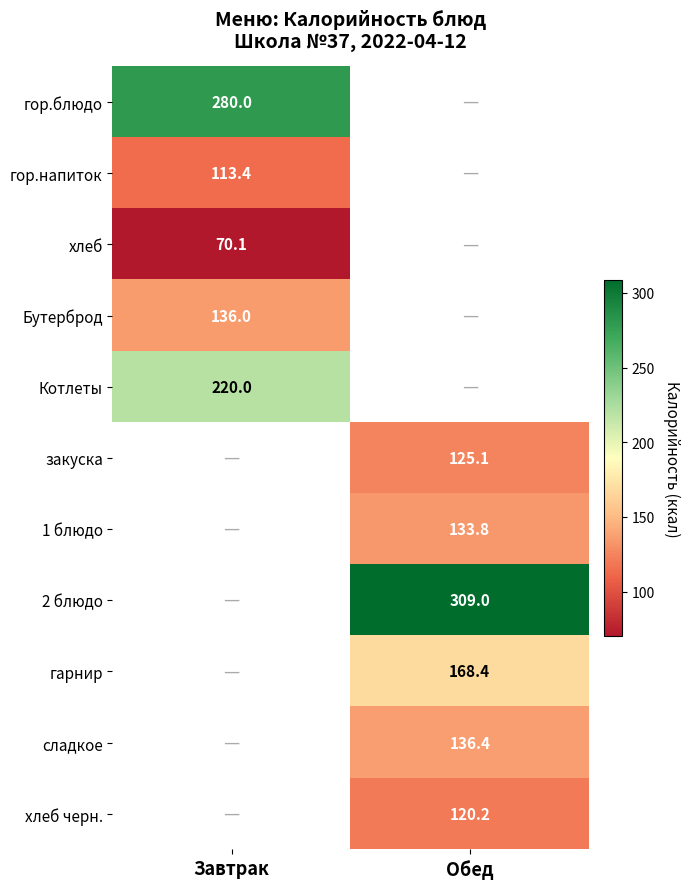

The value of Котлеты at Завтрак is 220.0. True or false?

True